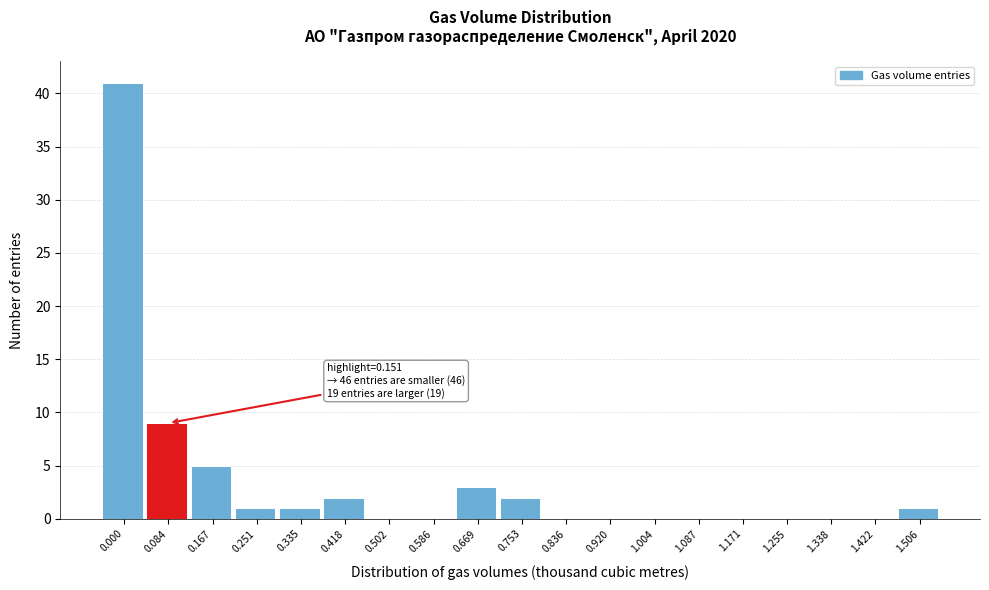

Reading left to right, extract all data points from this chart.

0.000=41	0.084=9	0.167=5	0.251=1	0.335=1	0.418=2	0.502=0	0.586=0	0.669=3	0.753=2	0.836=0	0.920=0	1.004=0	1.087=0	1.171=0	1.255=0	1.338=0	1.422=0	1.506=1